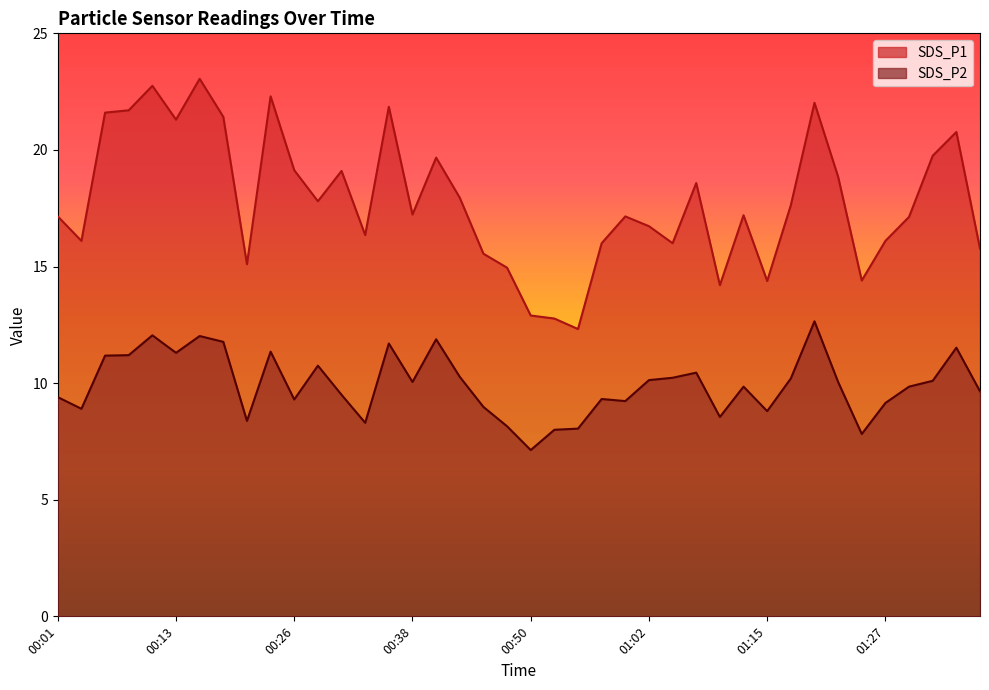

What is the maximum value shown in the chart?

23.1